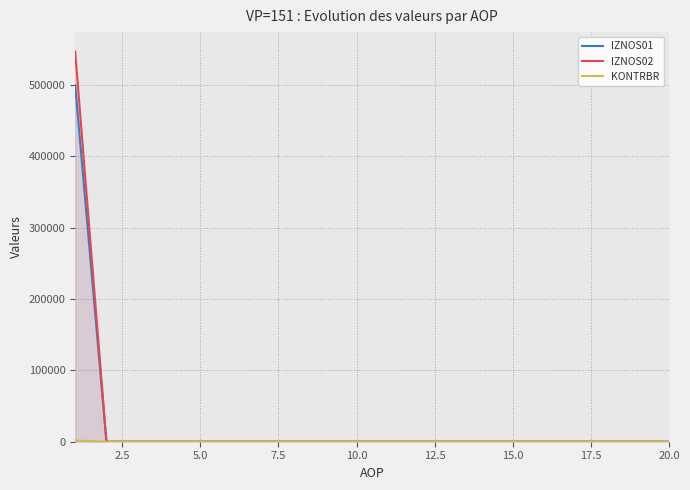

What is the difference between the maximum and minimum values in the IZNOS01 series?

499461.3